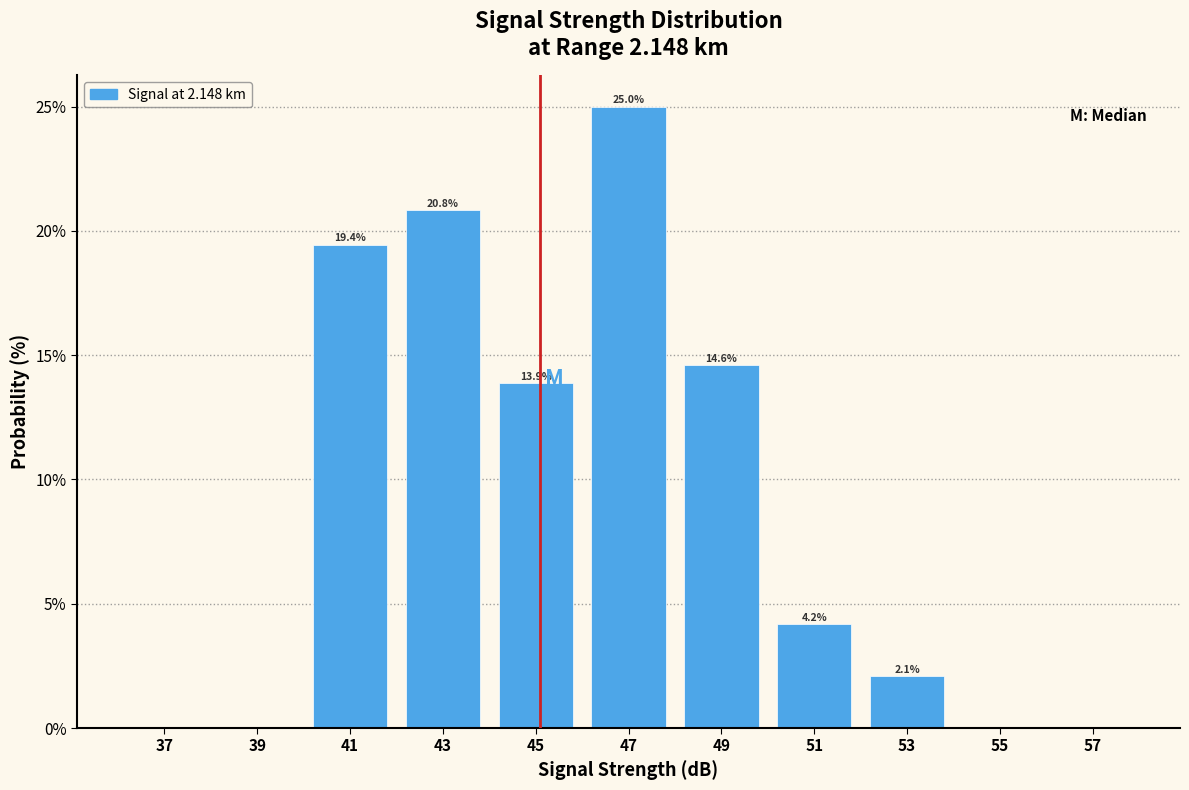

Which range on the x-axis has the tallest bar?

46 to 48